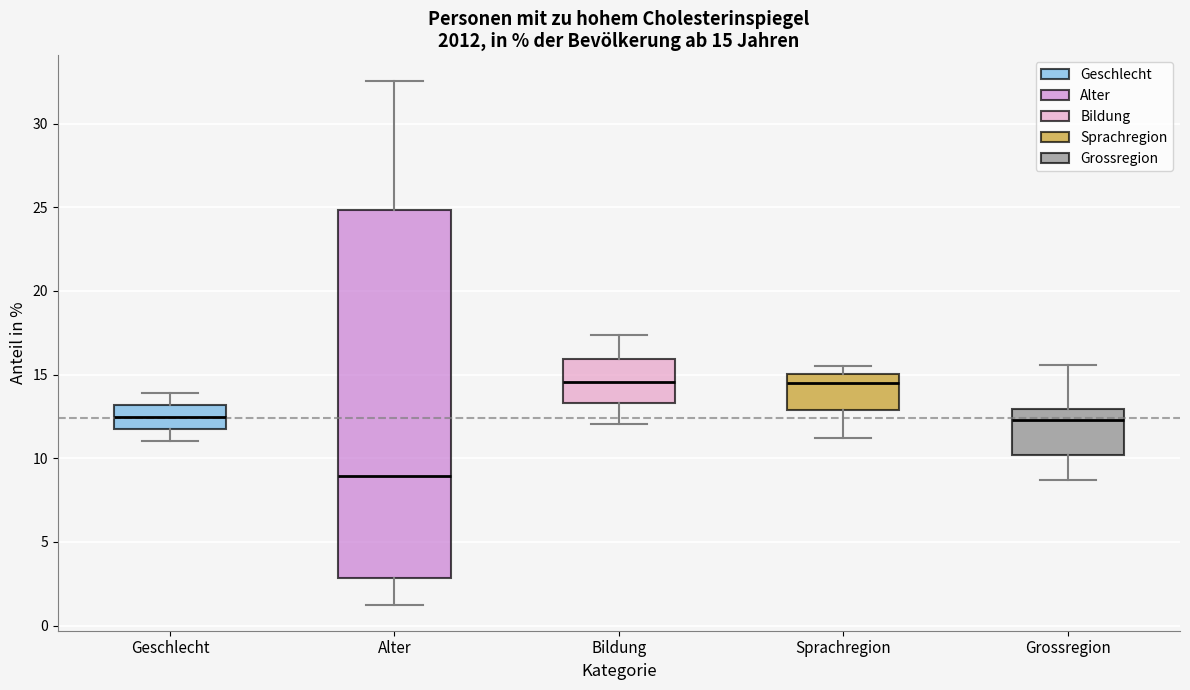

Comparing the boxes themselves (not the whiskers), which one is the tallest?

Alter